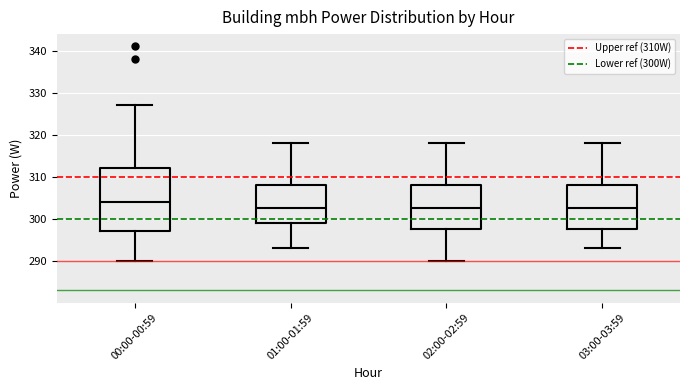

Where is the upper edge of the box for 01:00-01:59 on the y-axis? The values are not printed on the chart, so give them approximately, as read against the axis.

308